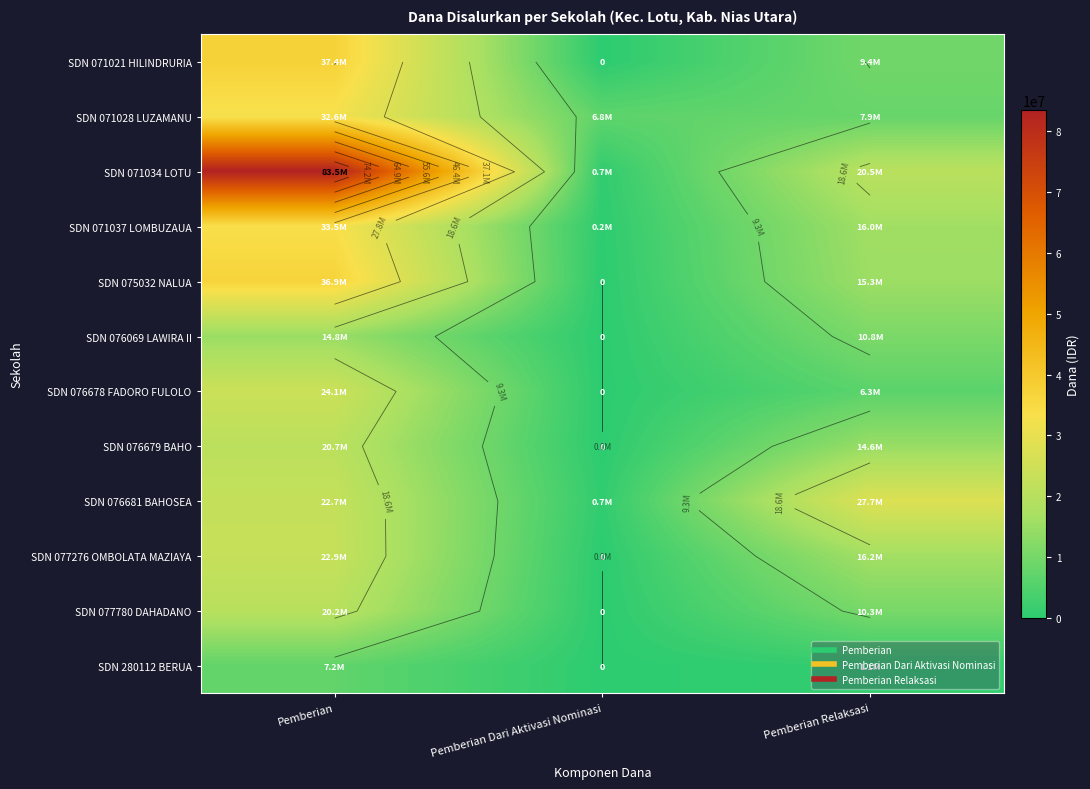

At how many categories does at least one series exceed 27198842?

2